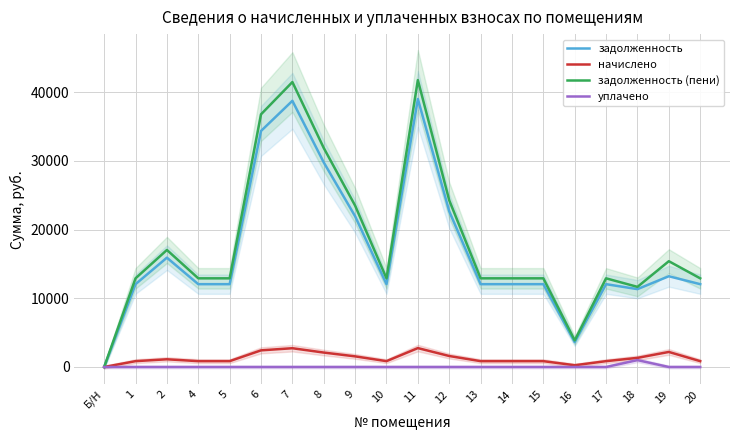

True or false: задолженность (пени) has a value of 0.0 at Б/Н.

True